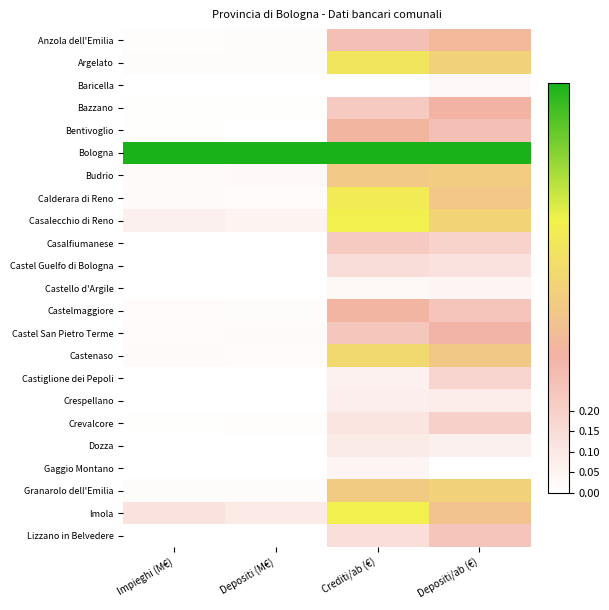

Reading left to right, transcribe all the data shown in this chart.

Anzola dell'Emilia: Impieghi (M€)=0.0	Depositi (M€)=0.0	Crediti/ab (€)=0.3	Depositi/ab (€)=0.4
Argelato: Impieghi (M€)=0.0	Depositi (M€)=0.0	Crediti/ab (€)=0.6	Depositi/ab (€)=0.5
Baricella: Impieghi (M€)=0.0	Depositi (M€)=0.0	Crediti/ab (€)=0.0	Depositi/ab (€)=0.0
Bazzano: Impieghi (M€)=0.0	Depositi (M€)=0.0	Crediti/ab (€)=0.2	Depositi/ab (€)=0.3
Bentivoglio: Impieghi (M€)=0.0	Depositi (M€)=0.0	Crediti/ab (€)=0.4	Depositi/ab (€)=0.3
Bologna: Impieghi (M€)=1.0	Depositi (M€)=1.0	Crediti/ab (€)=1.0	Depositi/ab (€)=1.0
Budrio: Impieghi (M€)=0.0	Depositi (M€)=0.0	Crediti/ab (€)=0.5	Depositi/ab (€)=0.5
Calderara di Reno: Impieghi (M€)=0.0	Depositi (M€)=0.0	Crediti/ab (€)=0.6	Depositi/ab (€)=0.4
Casalecchio di Reno: Impieghi (M€)=0.1	Depositi (M€)=0.1	Crediti/ab (€)=0.7	Depositi/ab (€)=0.5
Casalfiumanese: Impieghi (M€)=0.0	Depositi (M€)=0.0	Crediti/ab (€)=0.2	Depositi/ab (€)=0.2
Castel Guelfo di Bologna: Impieghi (M€)=0.0	Depositi (M€)=0.0	Crediti/ab (€)=0.1	Depositi/ab (€)=0.1
Castello d'Argile: Impieghi (M€)=0.0	Depositi (M€)=0.0	Crediti/ab (€)=0.0	Depositi/ab (€)=0.0
Castelmaggiore: Impieghi (M€)=0.0	Depositi (M€)=0.0	Crediti/ab (€)=0.3	Depositi/ab (€)=0.3
Castel San Pietro Terme: Impieghi (M€)=0.0	Depositi (M€)=0.0	Crediti/ab (€)=0.2	Depositi/ab (€)=0.3
Castenaso: Impieghi (M€)=0.0	Depositi (M€)=0.0	Crediti/ab (€)=0.5	Depositi/ab (€)=0.4
Castiglione dei Pepoli: Impieghi (M€)=0.0	Depositi (M€)=0.0	Crediti/ab (€)=0.1	Depositi/ab (€)=0.2
Crespellano: Impieghi (M€)=0.0	Depositi (M€)=0.0	Crediti/ab (€)=0.1	Depositi/ab (€)=0.1
Crevalcore: Impieghi (M€)=0.0	Depositi (M€)=0.0	Crediti/ab (€)=0.1	Depositi/ab (€)=0.2
Dozza: Impieghi (M€)=0.0	Depositi (M€)=0.0	Crediti/ab (€)=0.1	Depositi/ab (€)=0.1
Gaggio Montano: Impieghi (M€)=0.0	Depositi (M€)=0.0	Crediti/ab (€)=0.0	Depositi/ab (€)=0.0
Granarolo dell'Emilia: Impieghi (M€)=0.0	Depositi (M€)=0.0	Crediti/ab (€)=0.5	Depositi/ab (€)=0.5
Imola: Impieghi (M€)=0.1	Depositi (M€)=0.1	Crediti/ab (€)=0.7	Depositi/ab (€)=0.4
Lizzano in Belvedere: Impieghi (M€)=0.0	Depositi (M€)=0.0	Crediti/ab (€)=0.1	Depositi/ab (€)=0.3